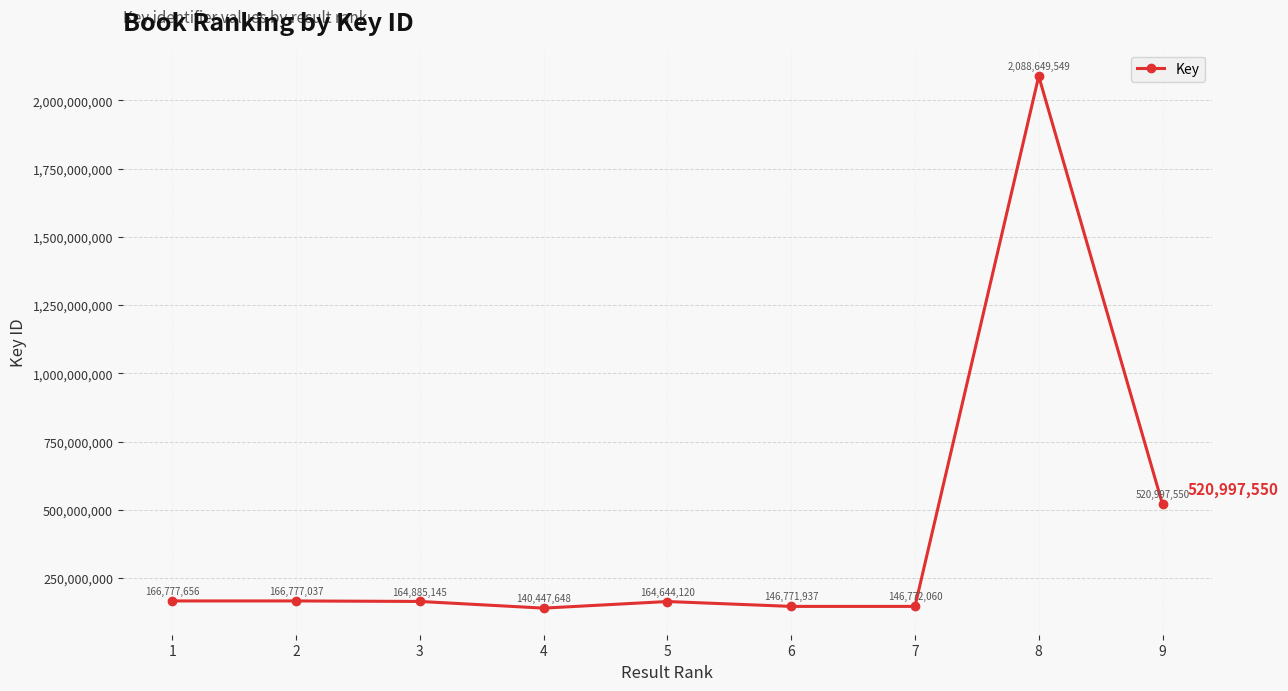

What is the difference between the values at 8 and 3?

1923764404